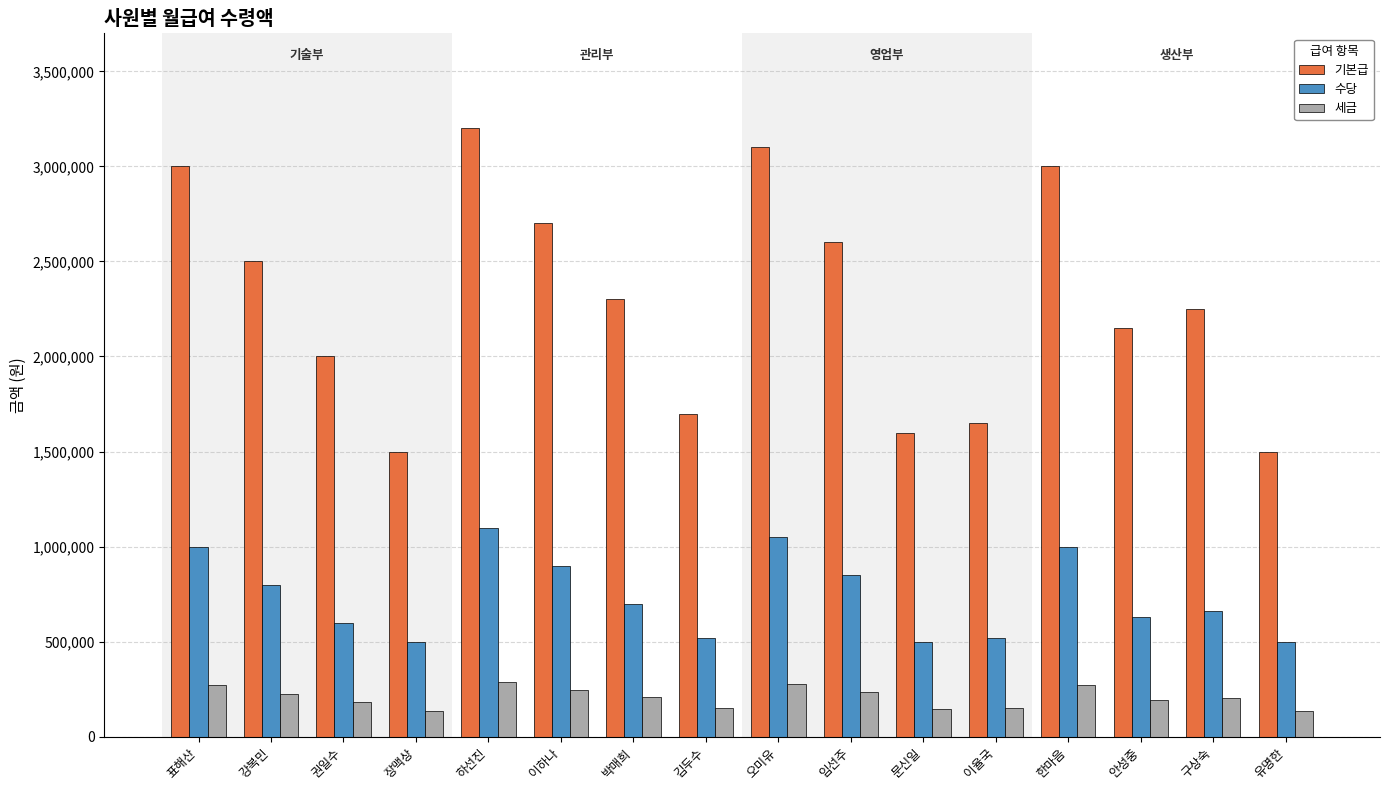

What is the difference between the maximum and minimum values in the 세금 series?

153000